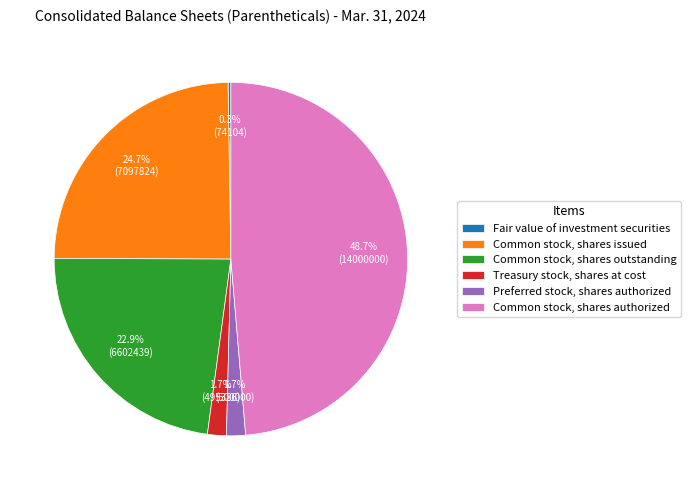

Does Common stock, shares outstanding represent more than half of the total?

No